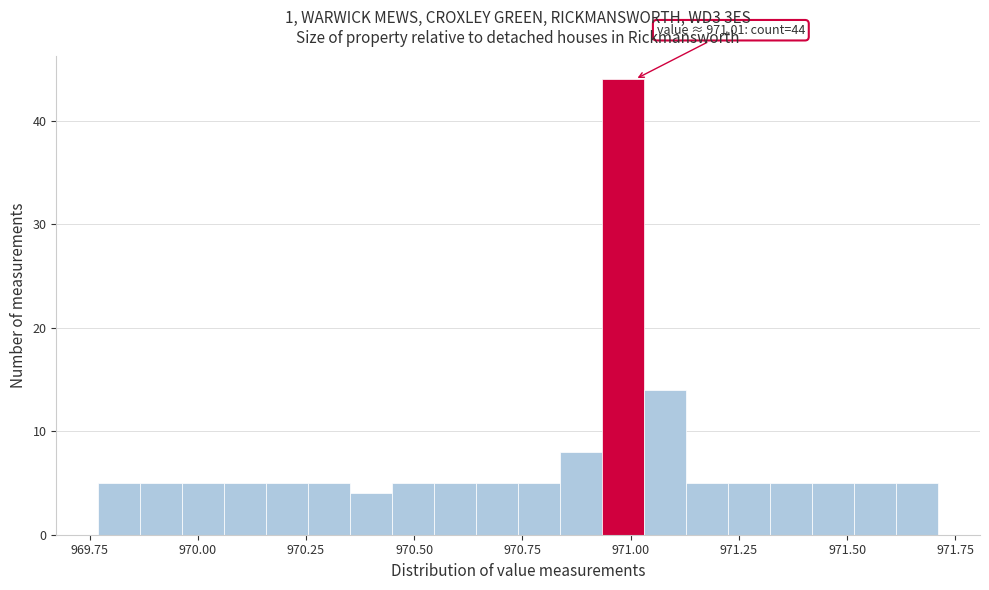

Read against the x-axis, roughly where is the centre of the tallest bar?

971.00